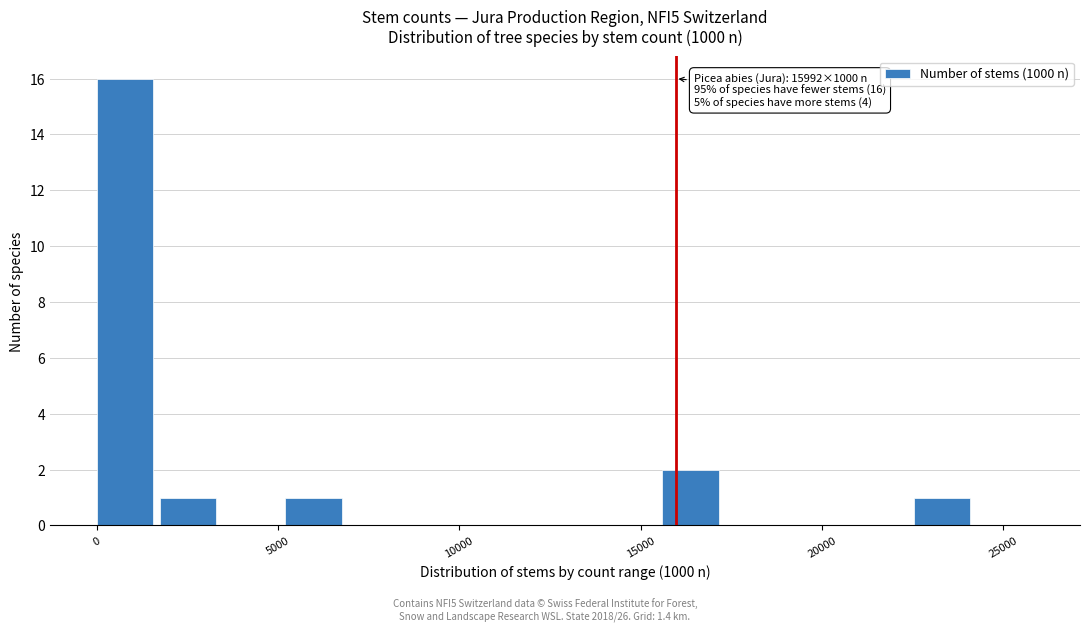

Around what value on the x-axis is the tallest bar? Give the approximate position of its centre, as read against the axis.

1000